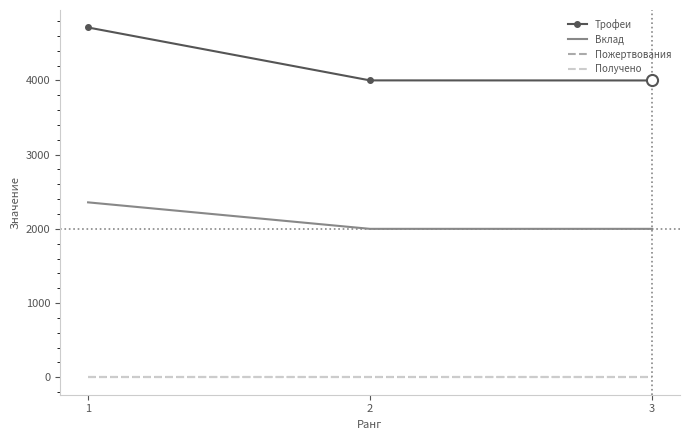

Rank the series by their maximum value, from highest to lowest.

Трофеи, Вклад, Пожертвования, Получено